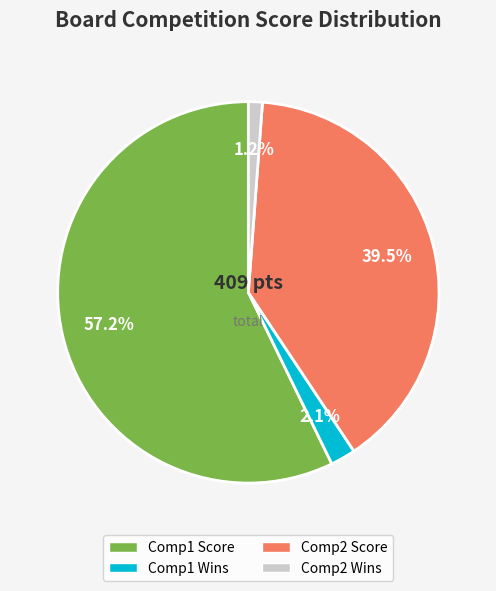

Is there a majority slice in this chart?

Yes